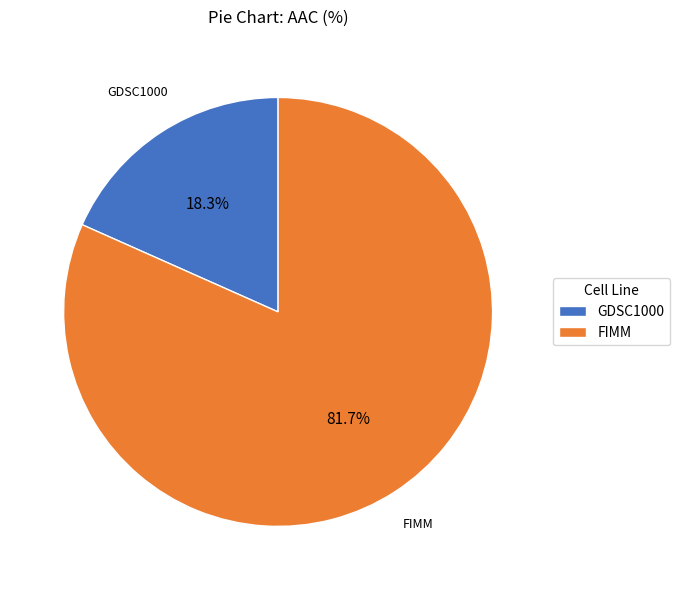

What percentage is the FIMM slice, to the nearest percent?

82%